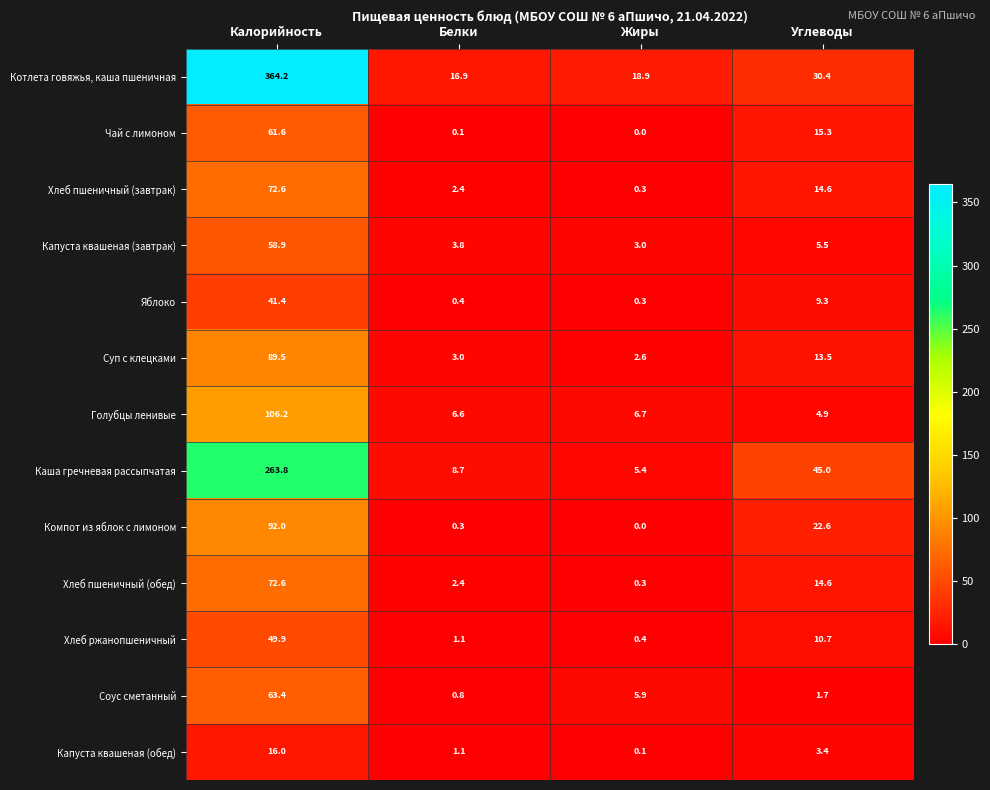

What is the difference between the second highest and second lowest values in the Капуста квашеная (обед) series?

2.3